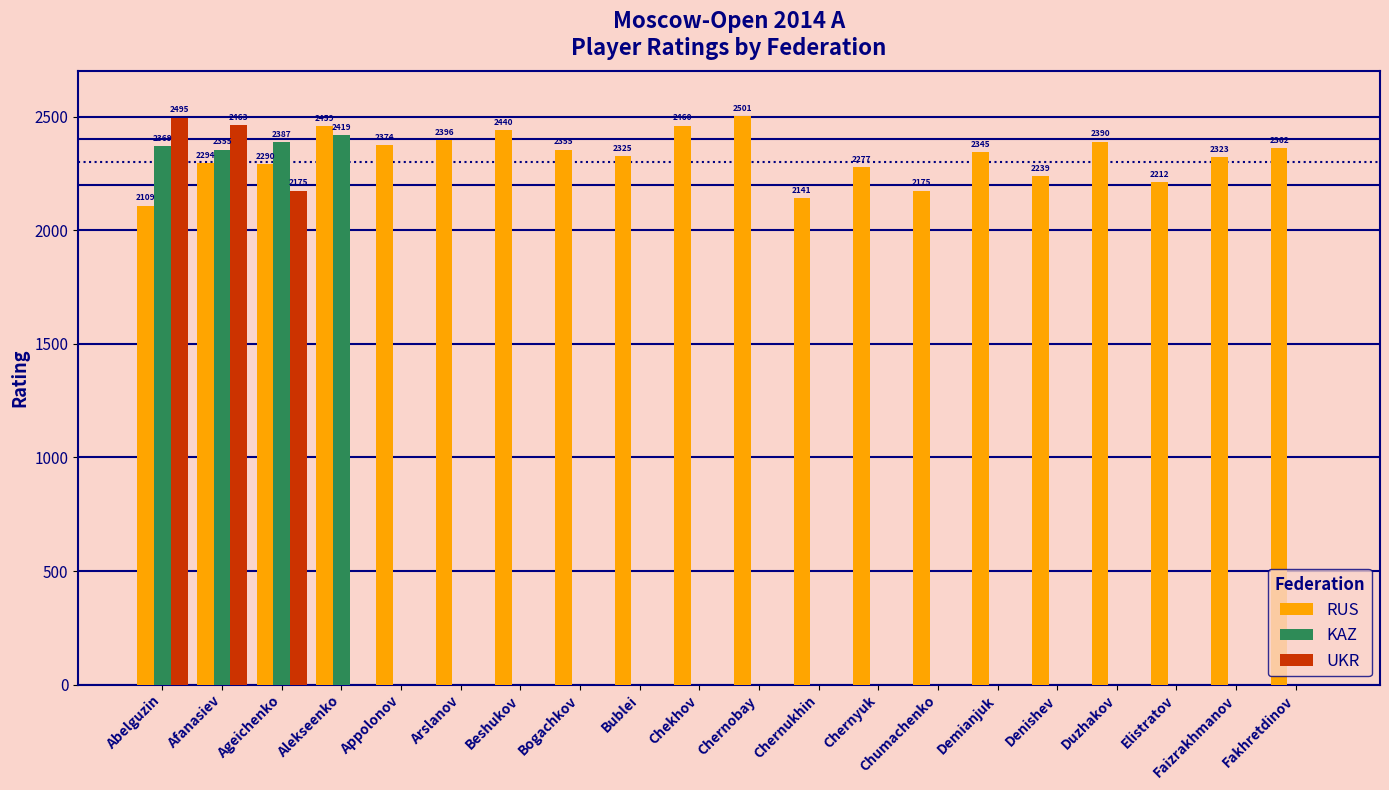

What is the sum of all RUS values?

46467